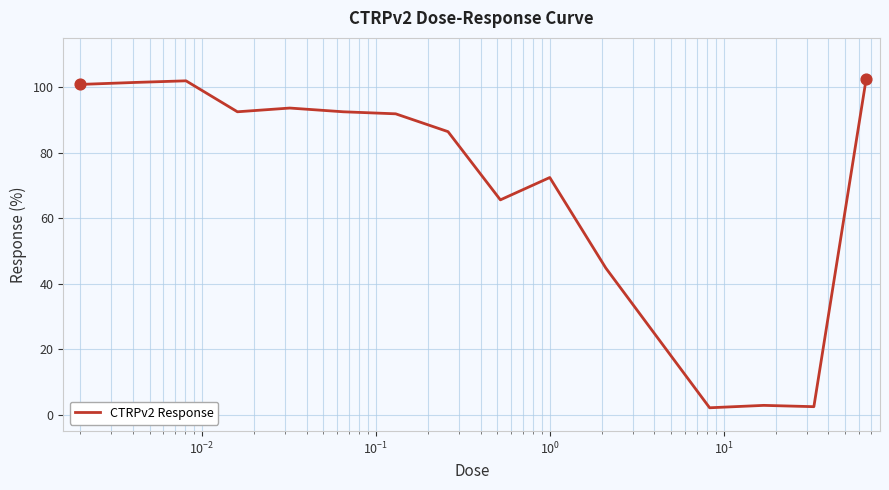

What is the difference between the maximum and minimum values?

100.5